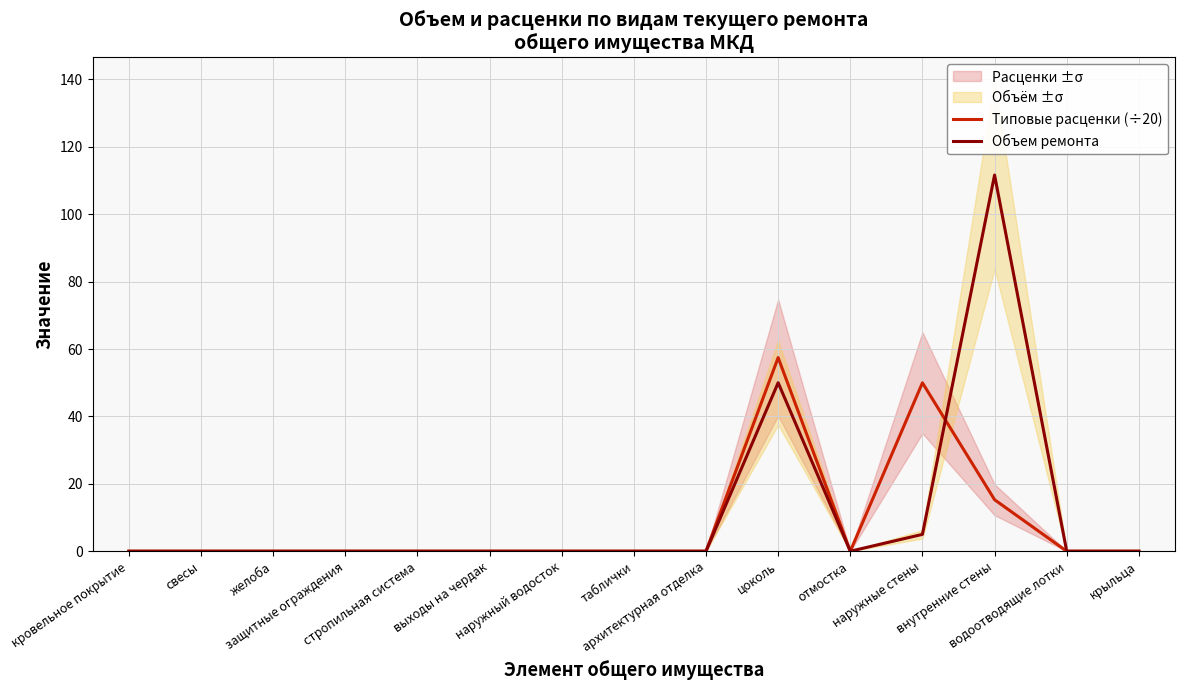

What is the difference between the second highest and minimum values in the Объем ремонта series?

50.0